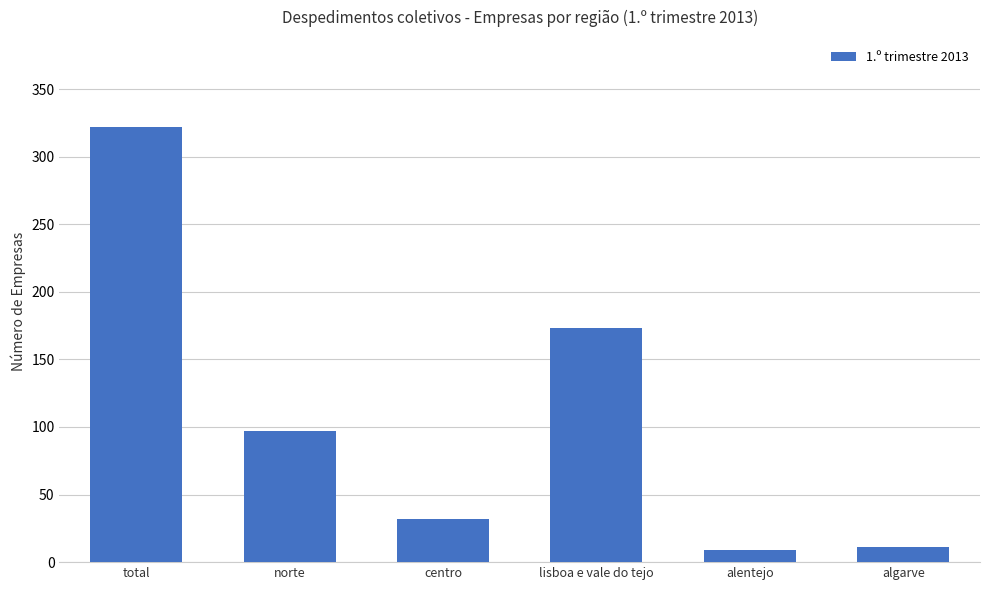

What position from the left is lisboa e vale do tejo?

4